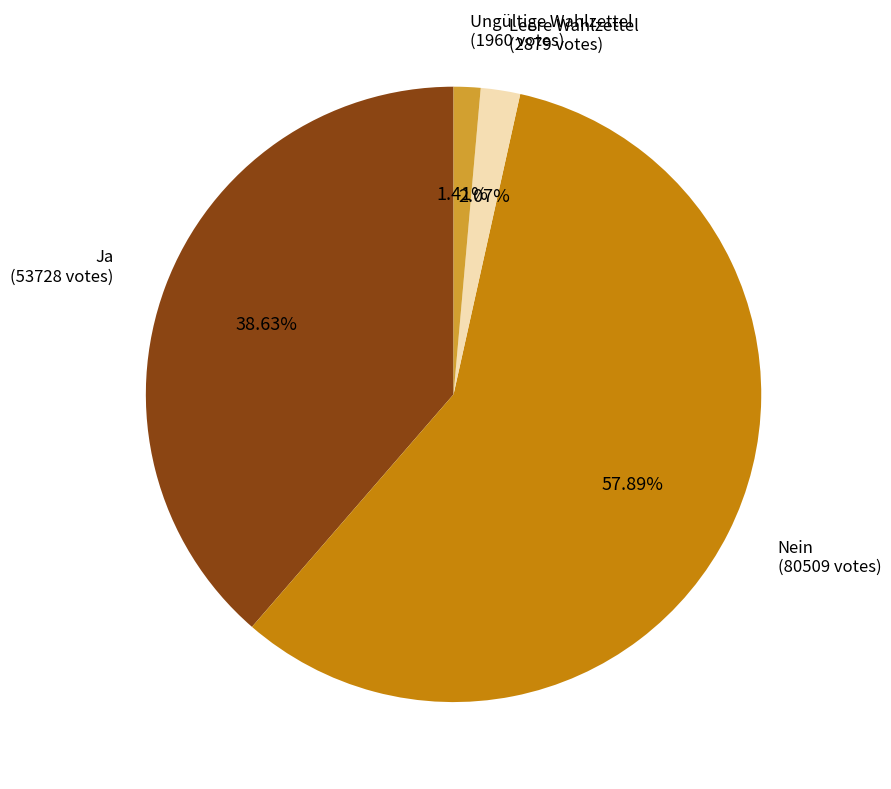

To the nearest percent, what percentage of the pie is Leere Wahlzettel?

2%